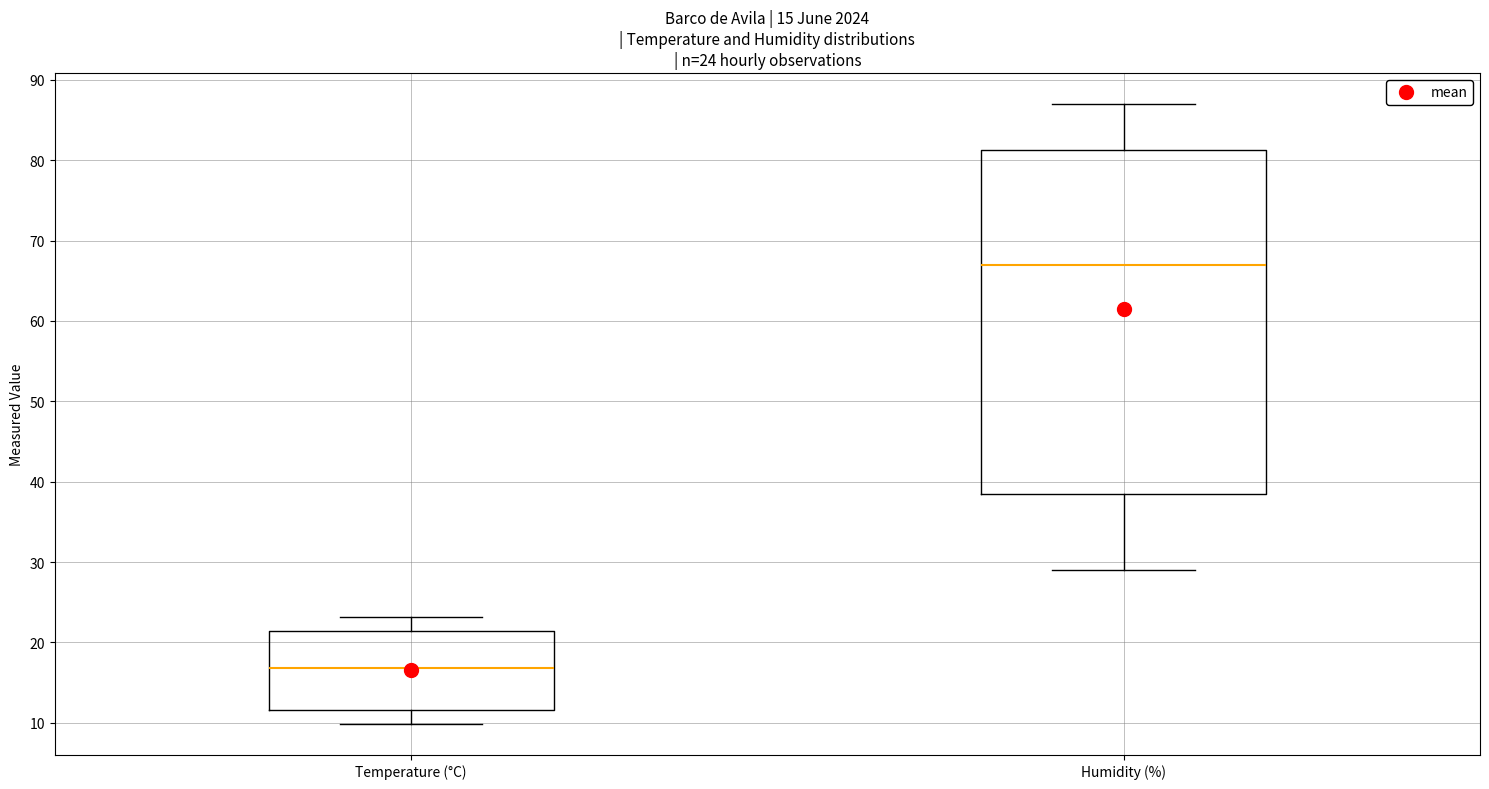

Which box has the lowest median line?

Temperature (°C)